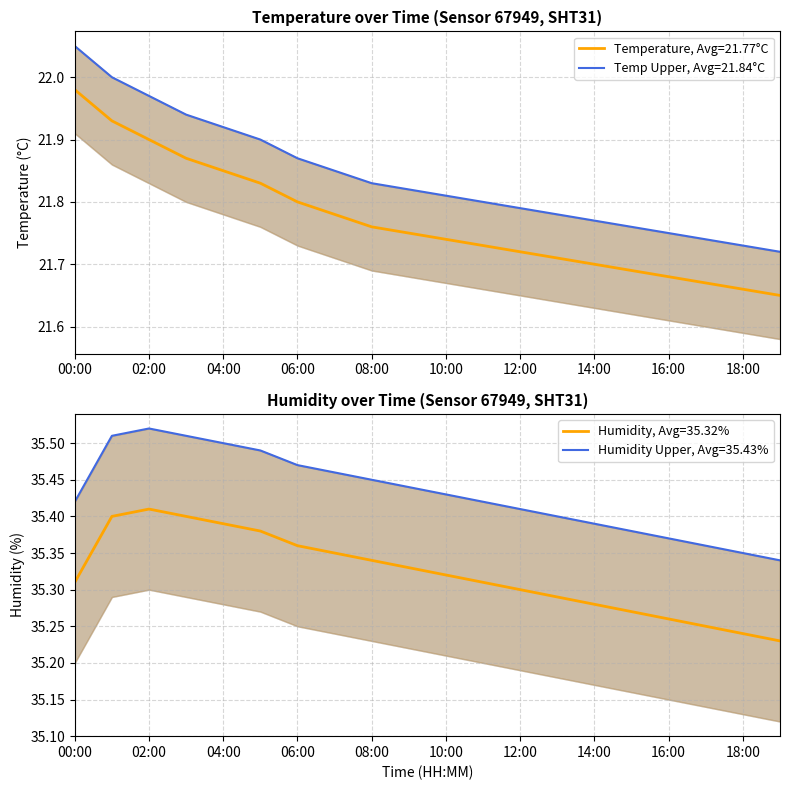

What is the maximum value for temperature_upper?

22.1